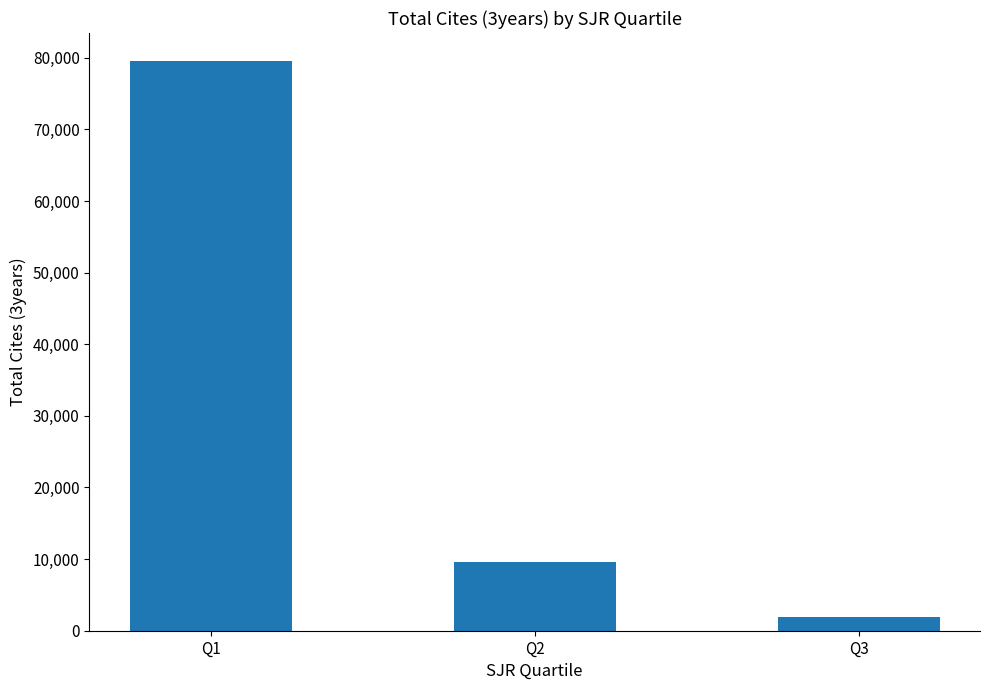

Reading left to right, list all the values displayed in this chart.

Q1=79487	Q2=9660	Q3=1910